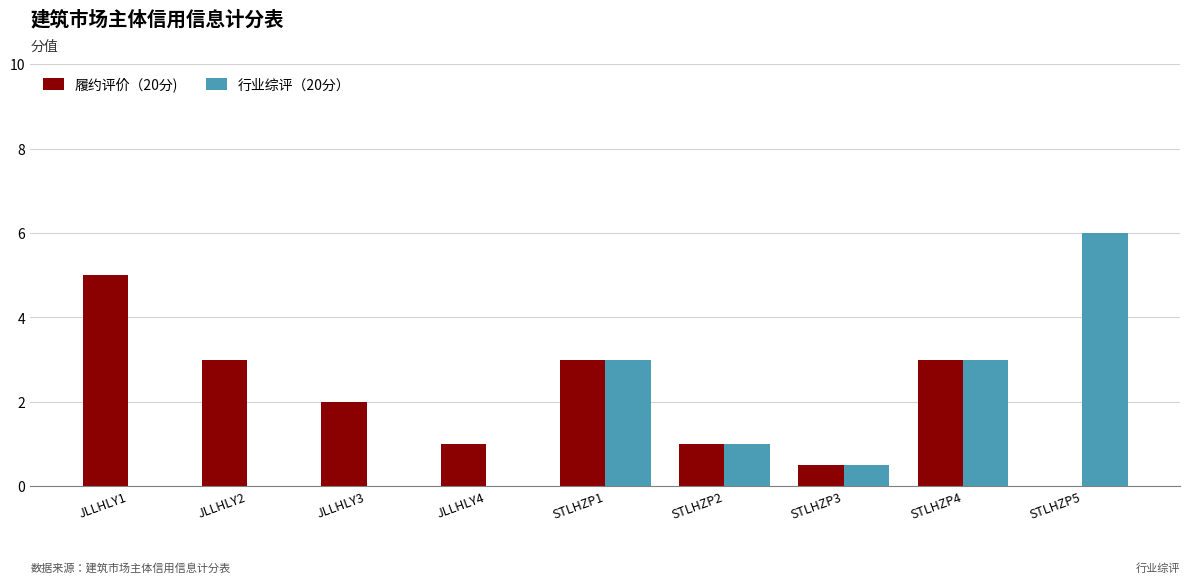

What is the sum of the 行业综评（20分） values at STLHZP3 and JLLHLY4?

0.5